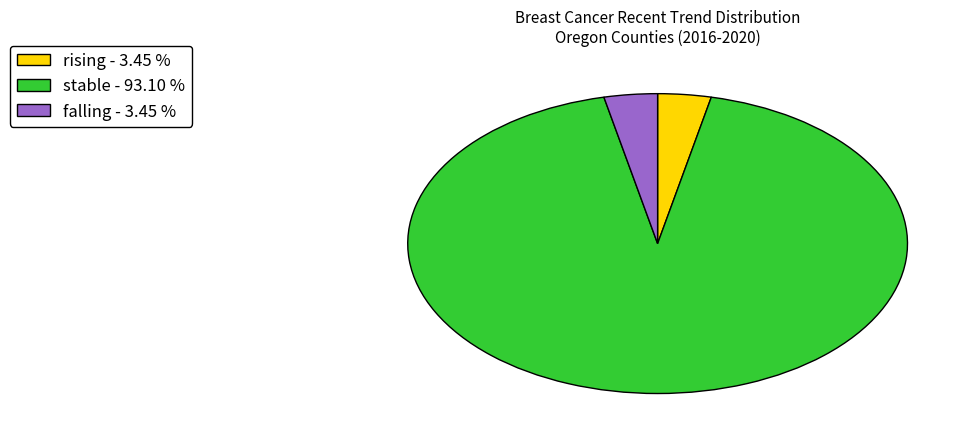

Combined, do rising - 3.45 % and falling - 3.45 % account for over 50%?

No